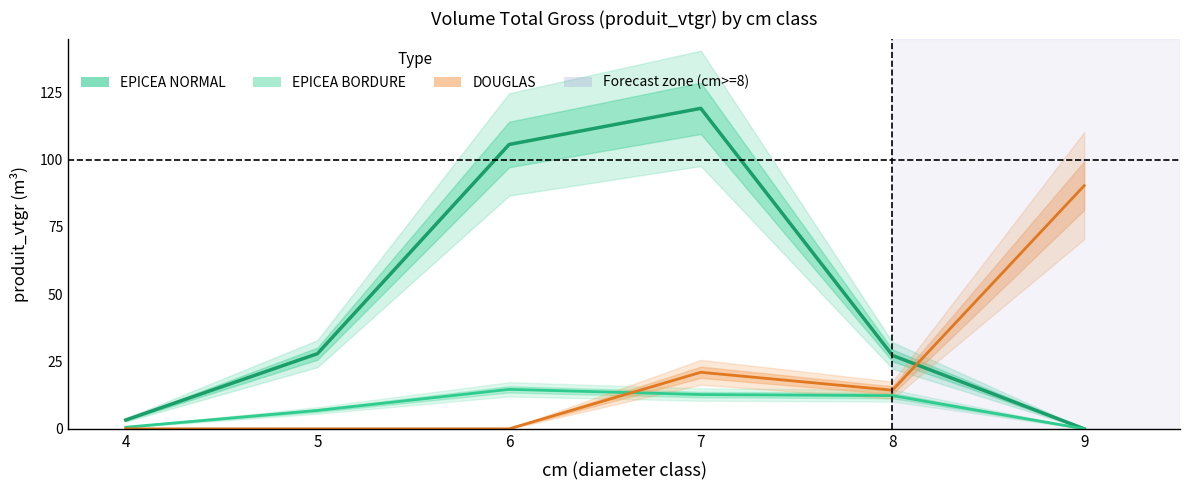

Is the value of DOUGLAS at 5 greater than the value of EPICEA_NORMAL at 7?

No